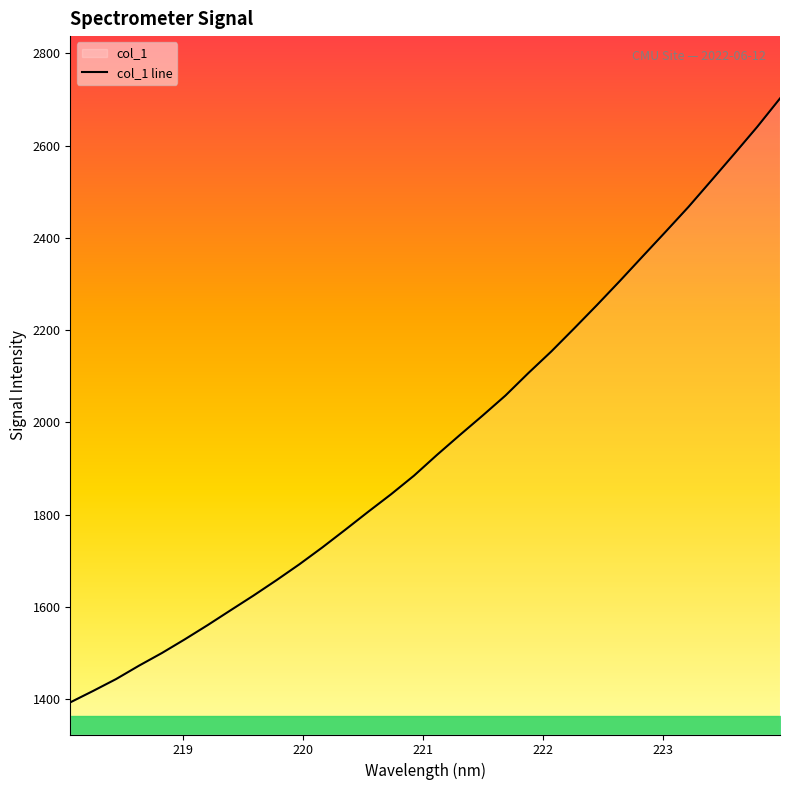

True or false: the data shows 2153.9 at 222.0721.

True